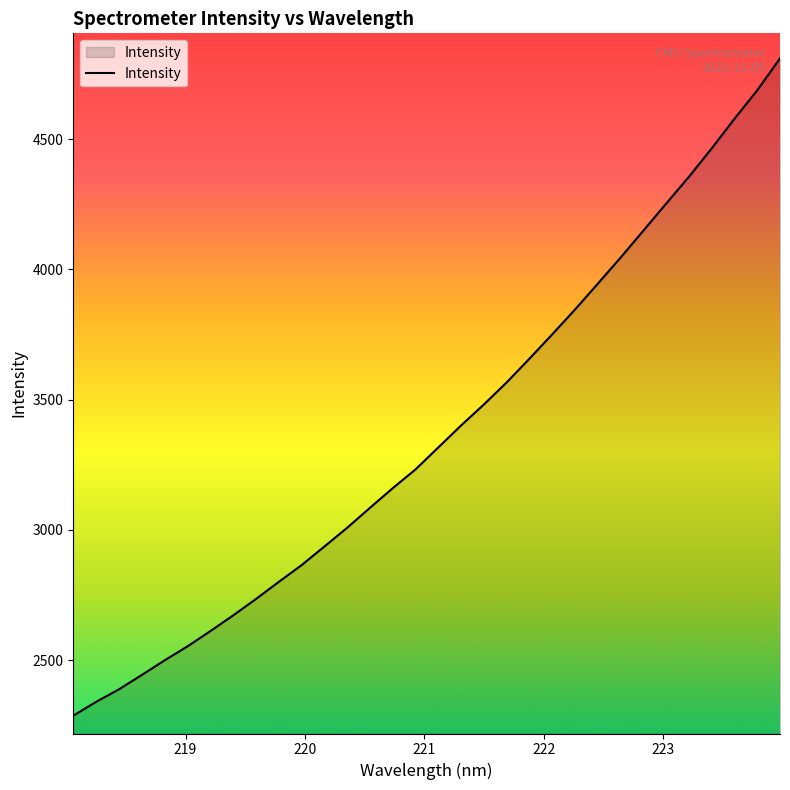

What is the difference between the maximum and minimum values?

2524.1